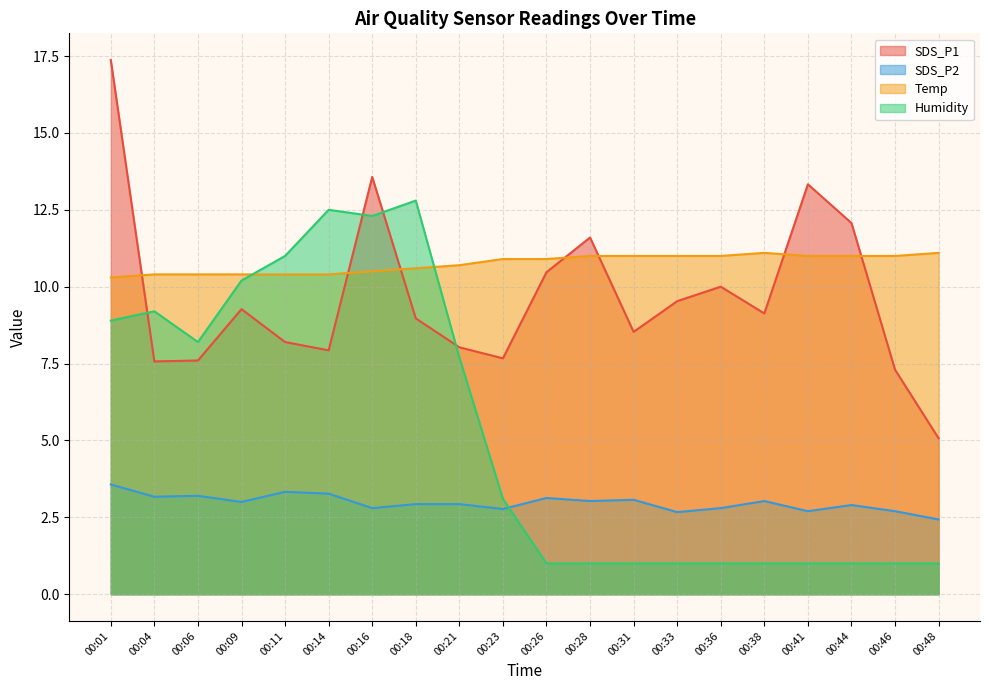

What is the spread (max minus min) of values at 00:44?

11.1